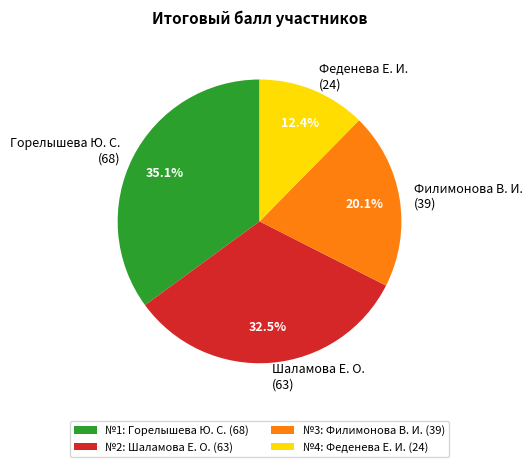

What portion of the pie excludes Феденева Е. И. (24)?

87.6%